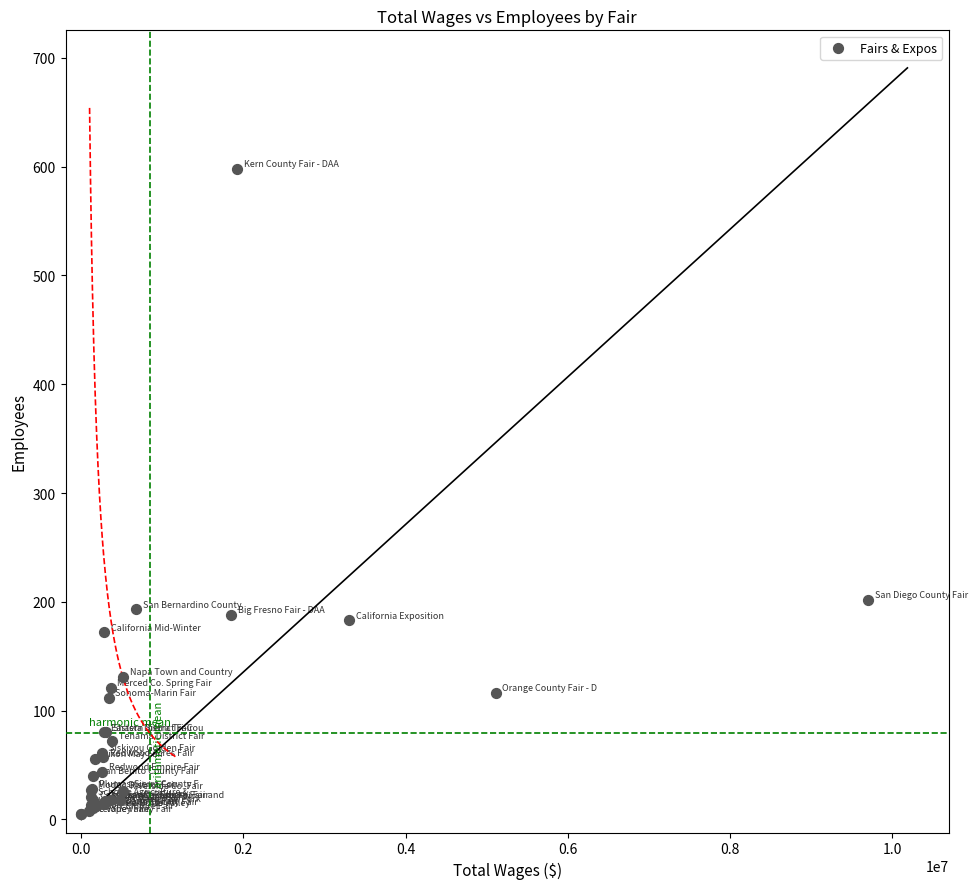

What Y value in the scatter plot is closest to 301?

202